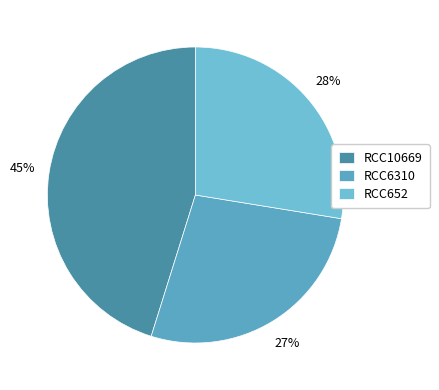

Which has a higher value, RCC652 or RCC6310?

RCC652